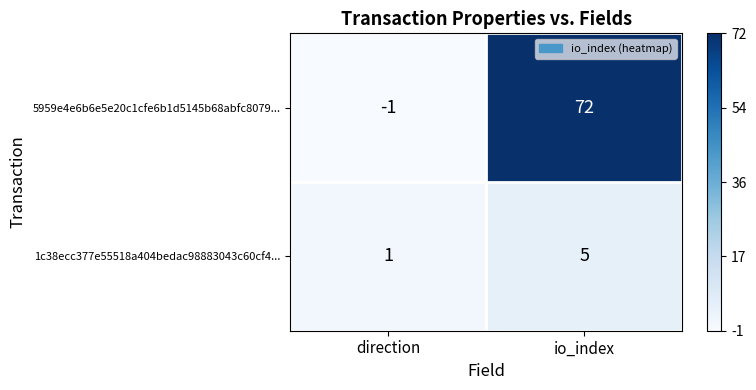

Which series has the largest range (max minus min)?

5959e4e6b6e5e20c1cfe6b1d5145b68abfc8079...